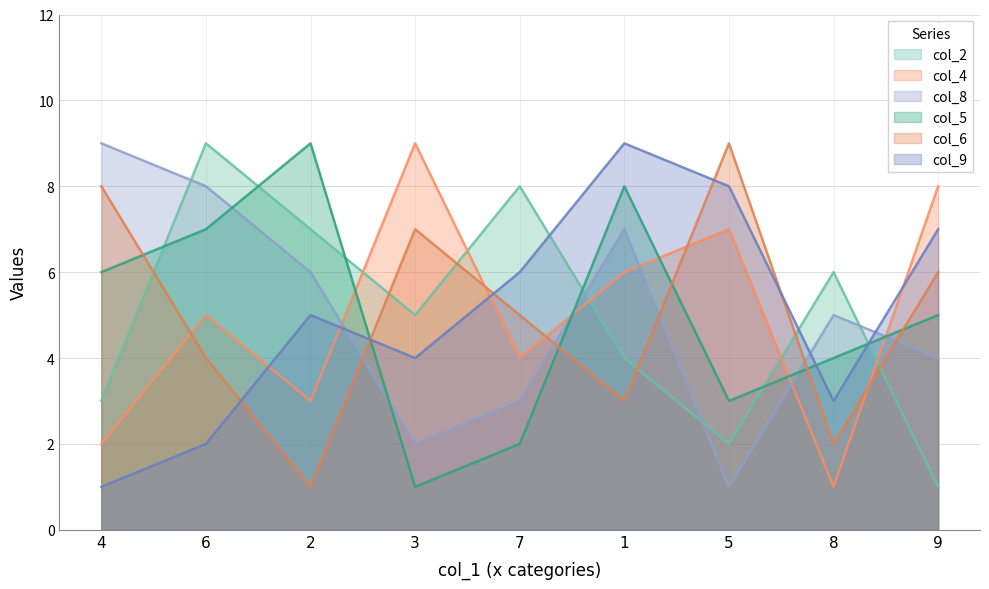

What are all the series names shown in the legend?

col_2, col_4, col_8, col_5, col_6, col_9